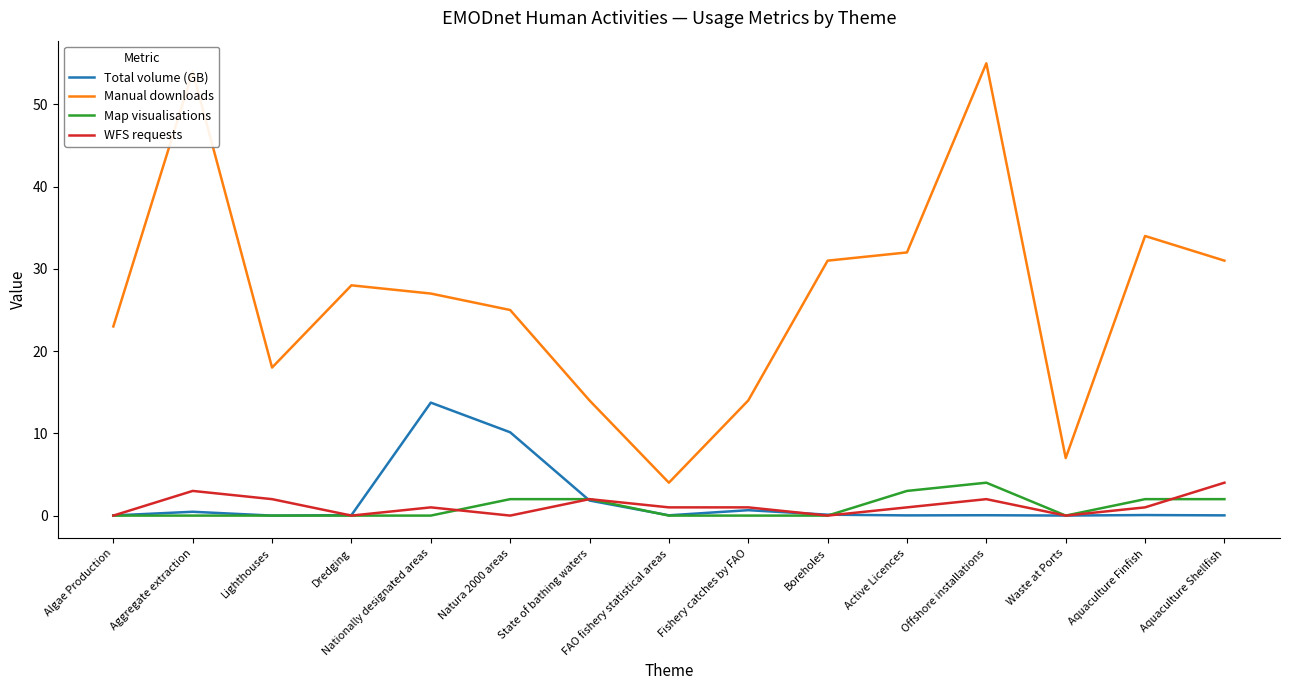

What are all the series names shown in the legend?

Total volume (GB), Manual downloads, Map visualisations, WFS requests